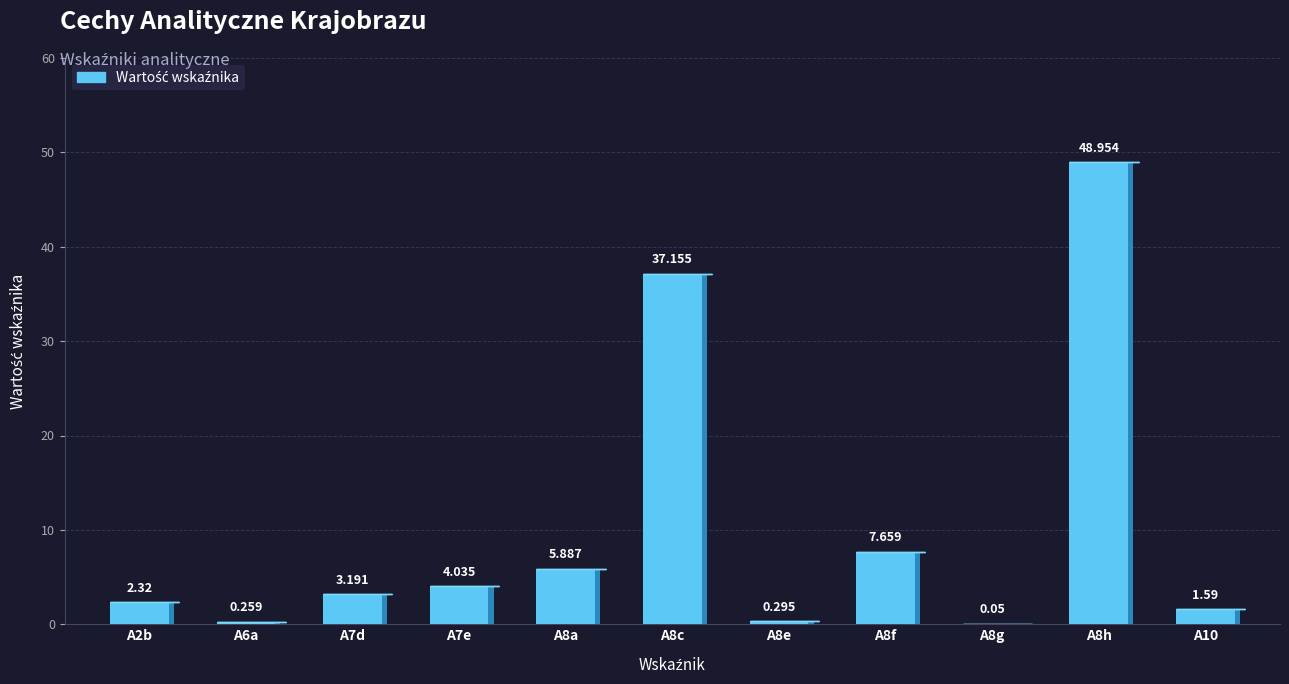

Are the bars grouped side by side (vs. stacked)?

No